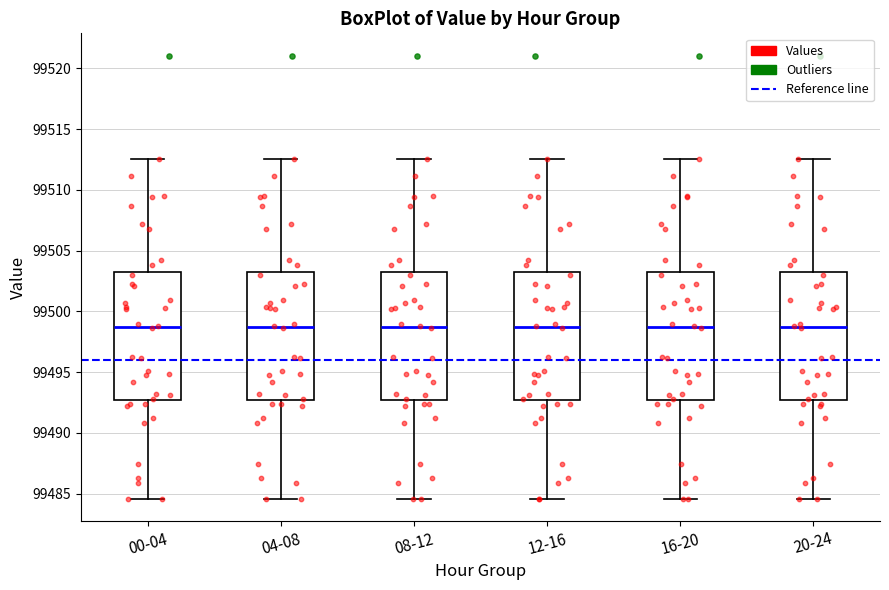

Where does the median line of the box for 16-20 sit on the y-axis? The values are not printed on the chart, so give them approximately, as read against the axis.

99498.5